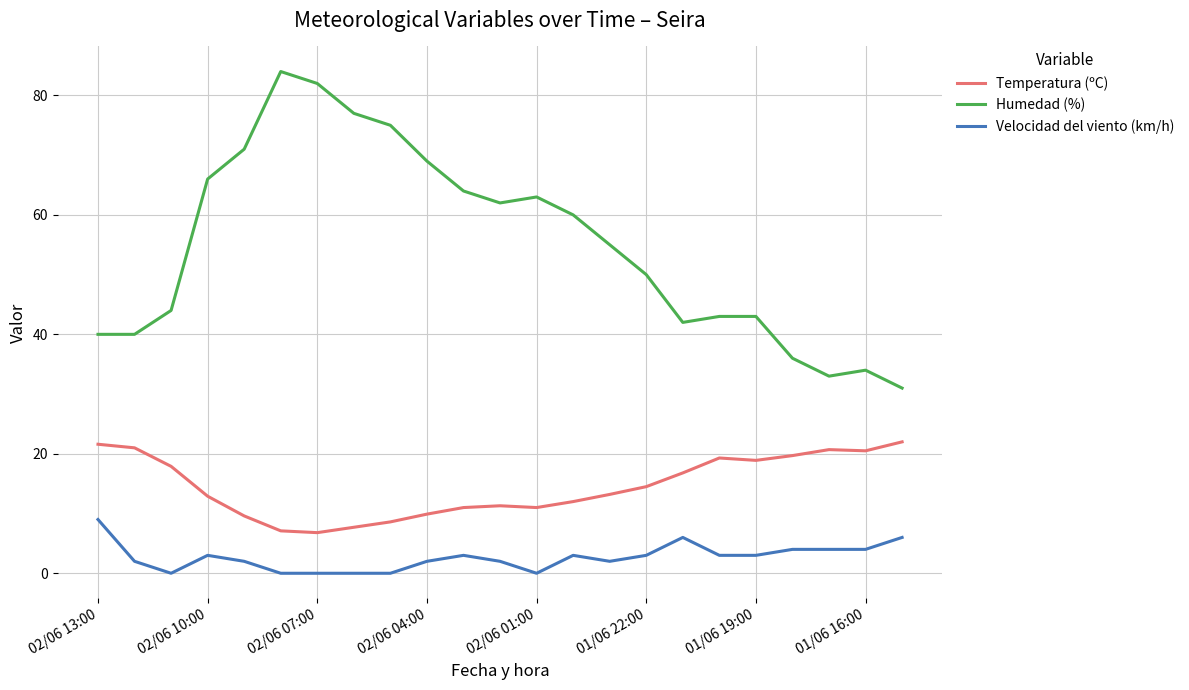

Which series has the largest total across all categories?

Humedad (%)